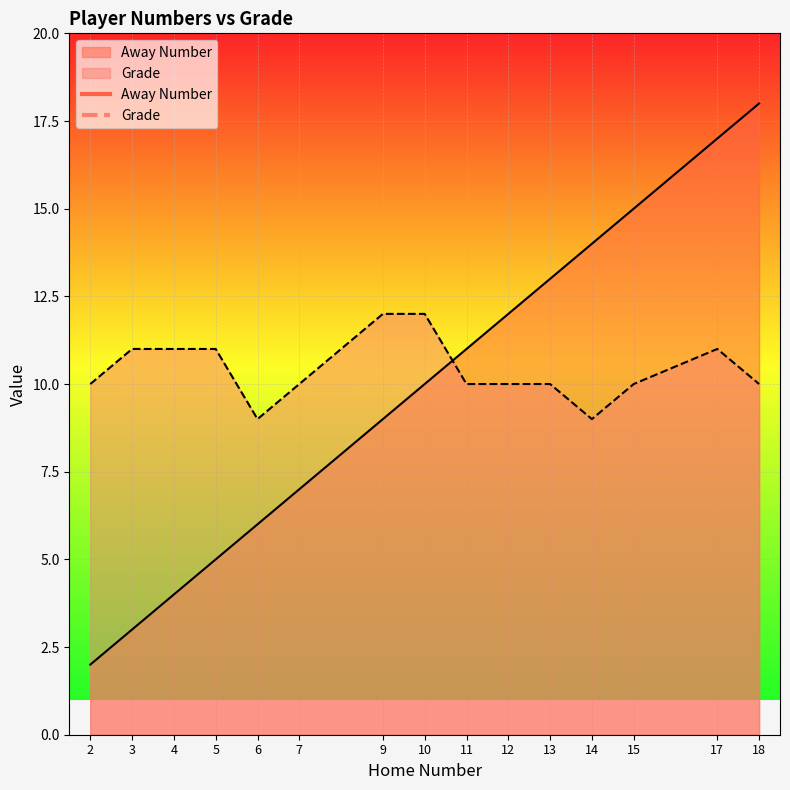

What is the average value of the Grade series?

10